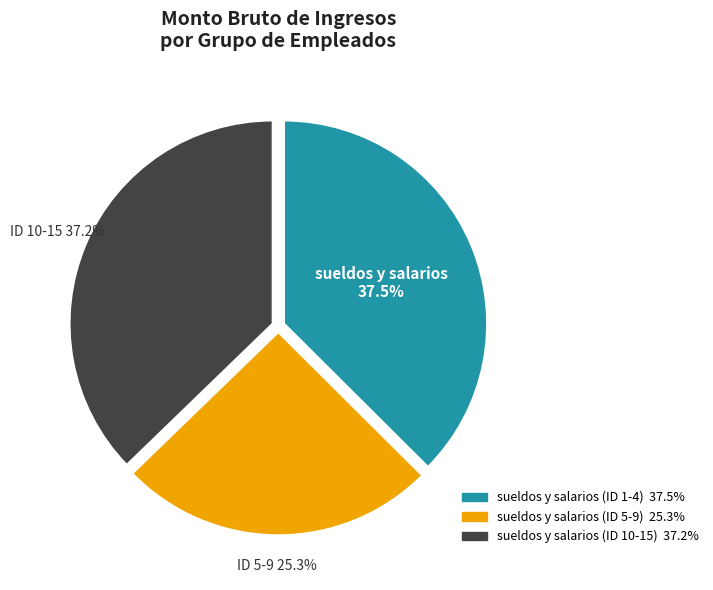

Does any single category account for the majority?

No